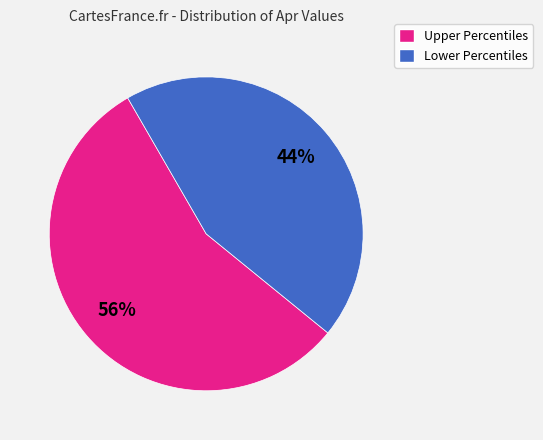

To the nearest percent, what is the average slice percentage?

50%